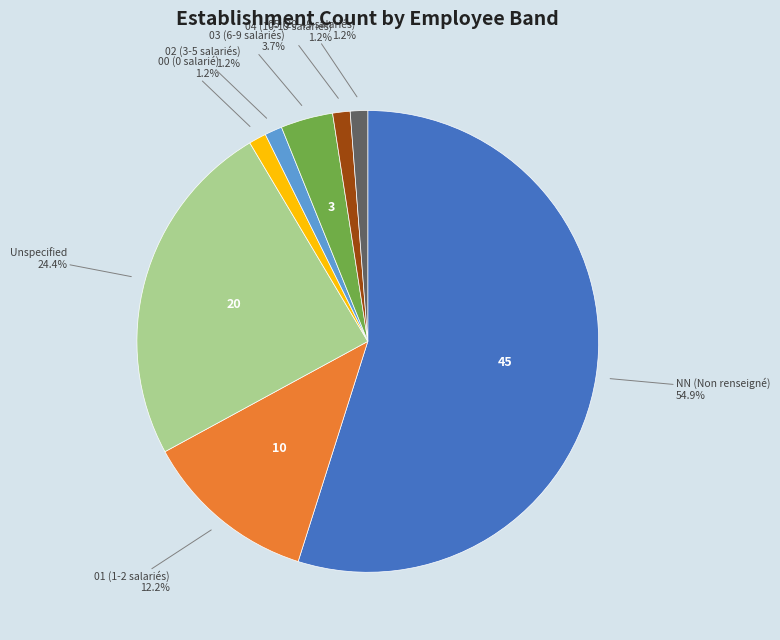

What is the largest slice in the pie chart?

NN (Non renseigné)